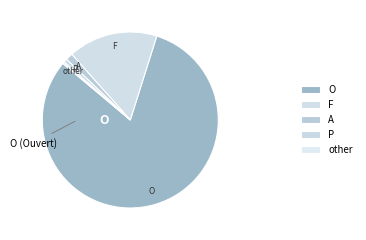

The P slice represents 1% of the pie. True or false?

True